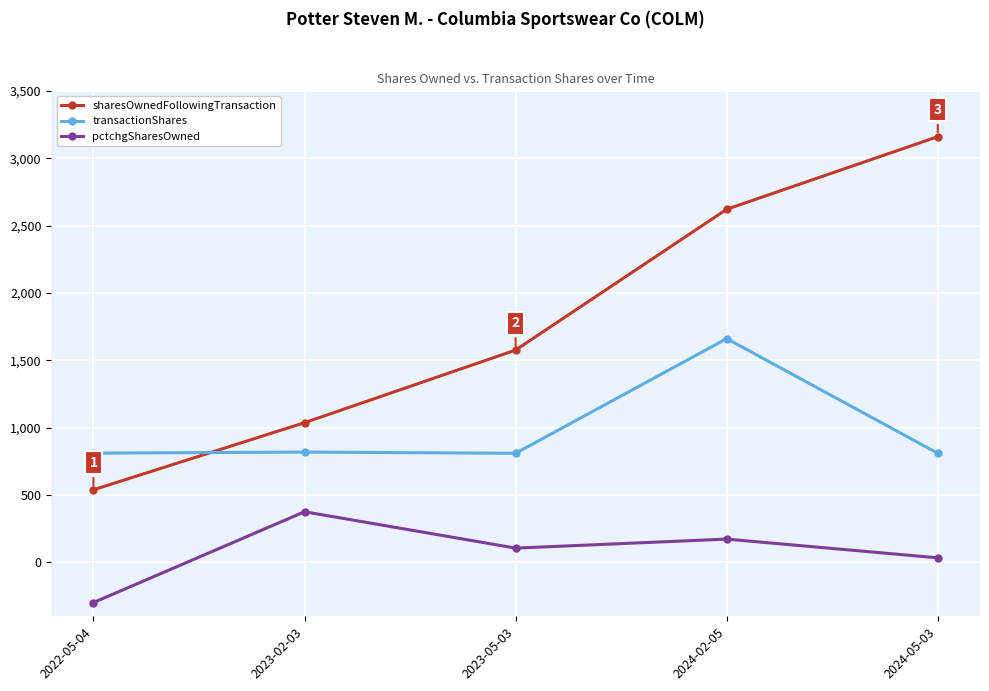

How many categories are shown in the chart?

5